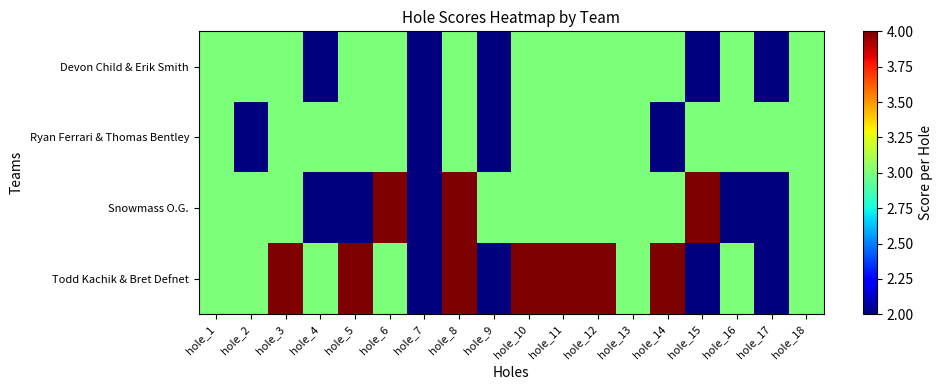

What is the maximum value shown in the chart?

4